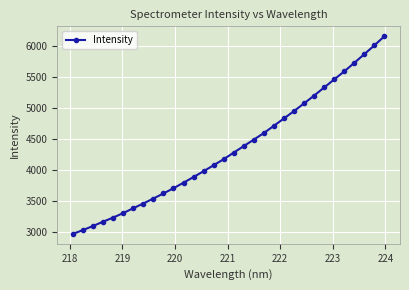

What is the sum of all values?

139160.2